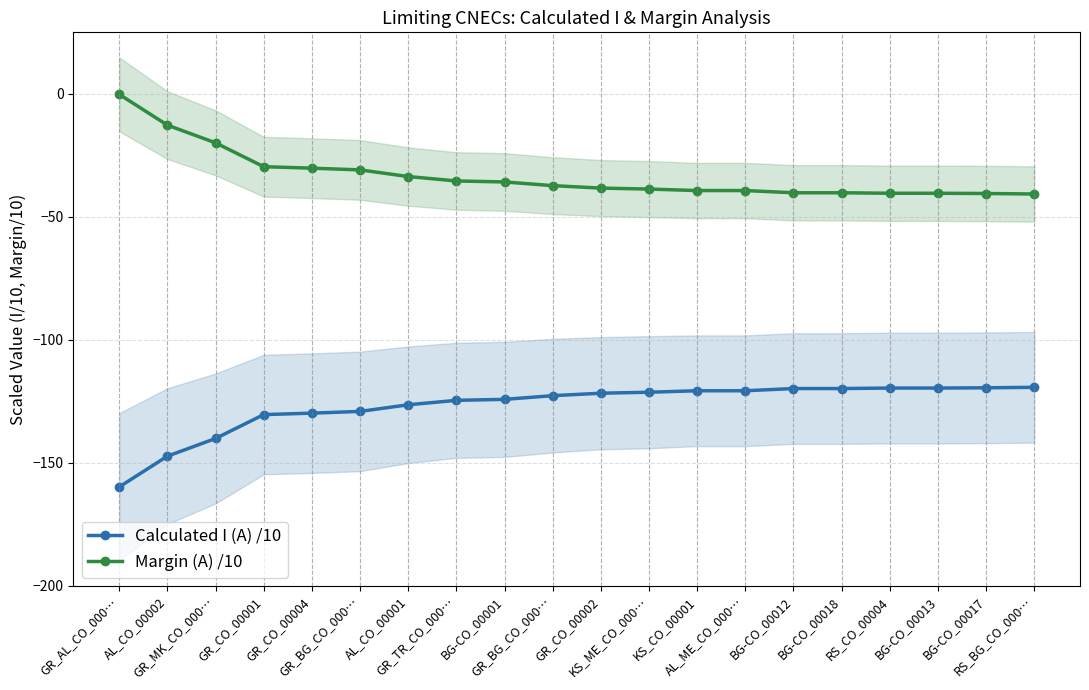

Which category has the lowest value in the Calculated I (A) /10 series?

GR_AL_CO_000…